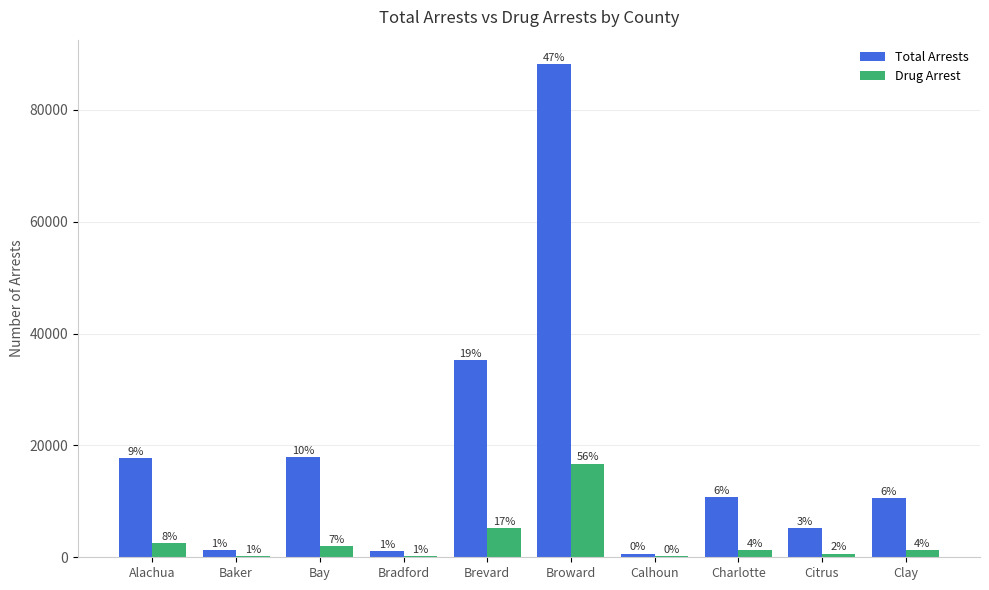

What is the average value of the Drug Arrest series?

3015